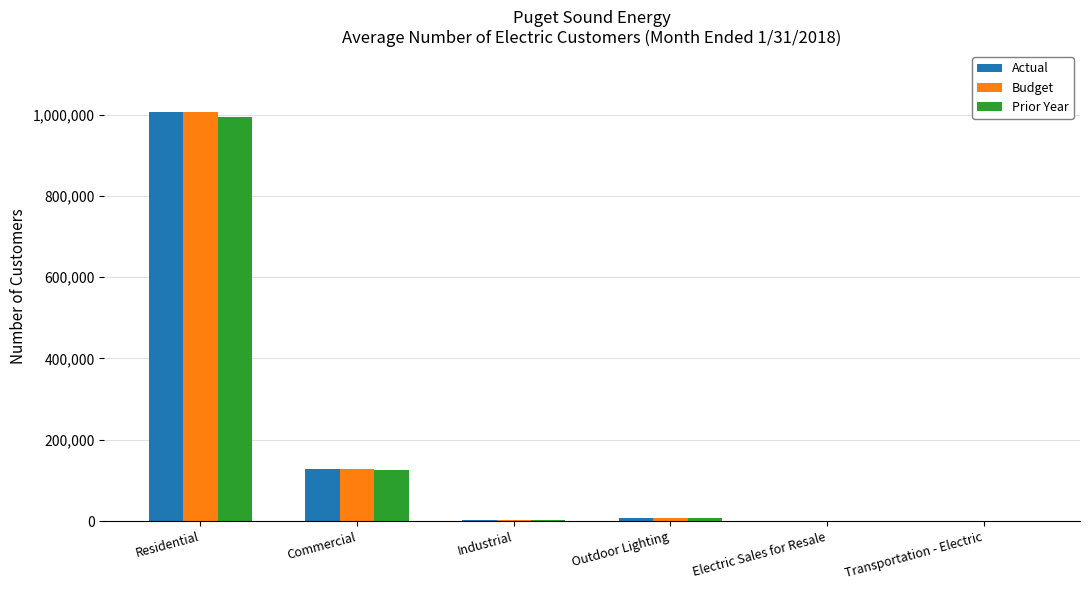

Is it true that Budget equals 222497 at Commercial?

False